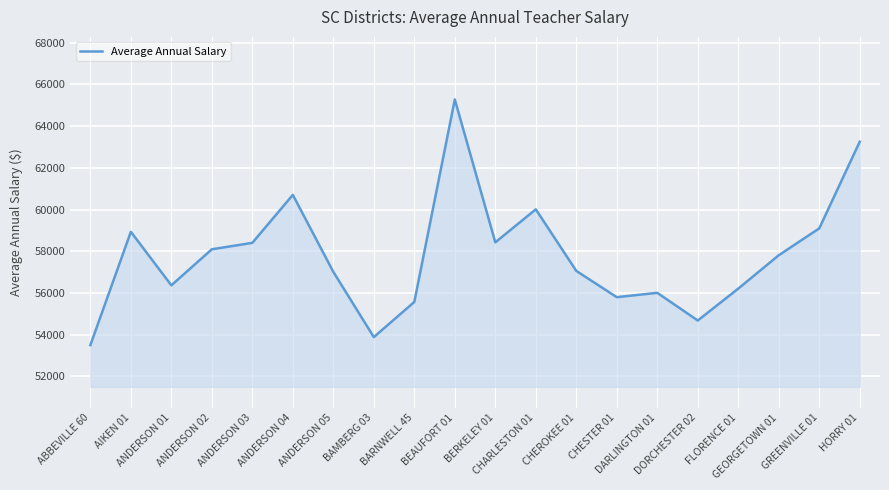

What is the average value?

57807.7